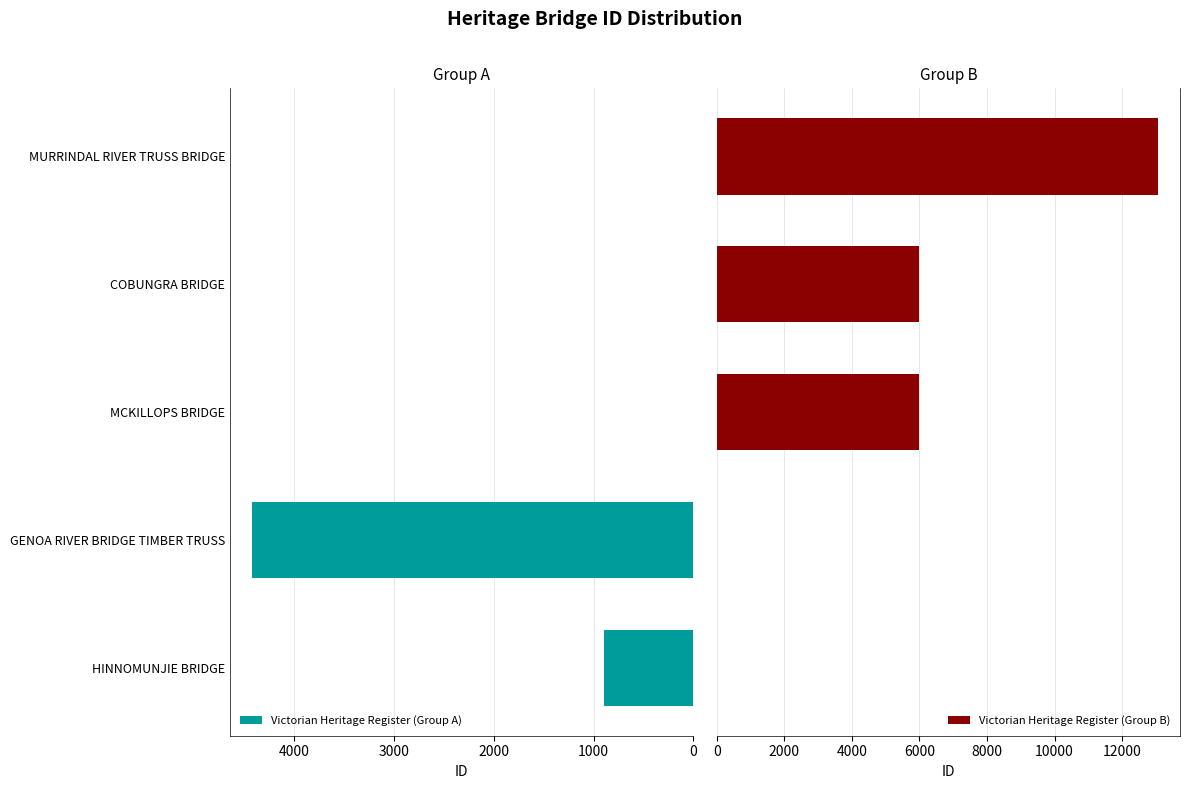

Which series has the largest range (max minus min)?

Victorian Heritage Register (Group B)